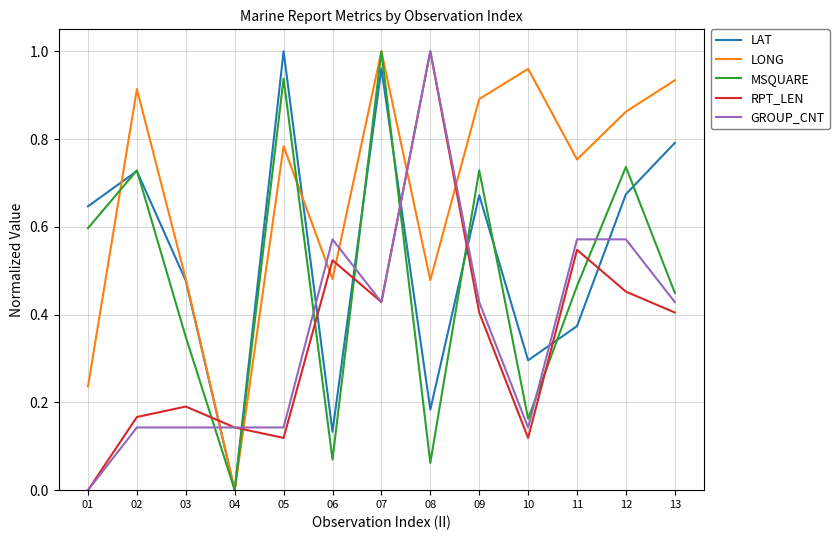

What is the total value across all series at 12?

3.3